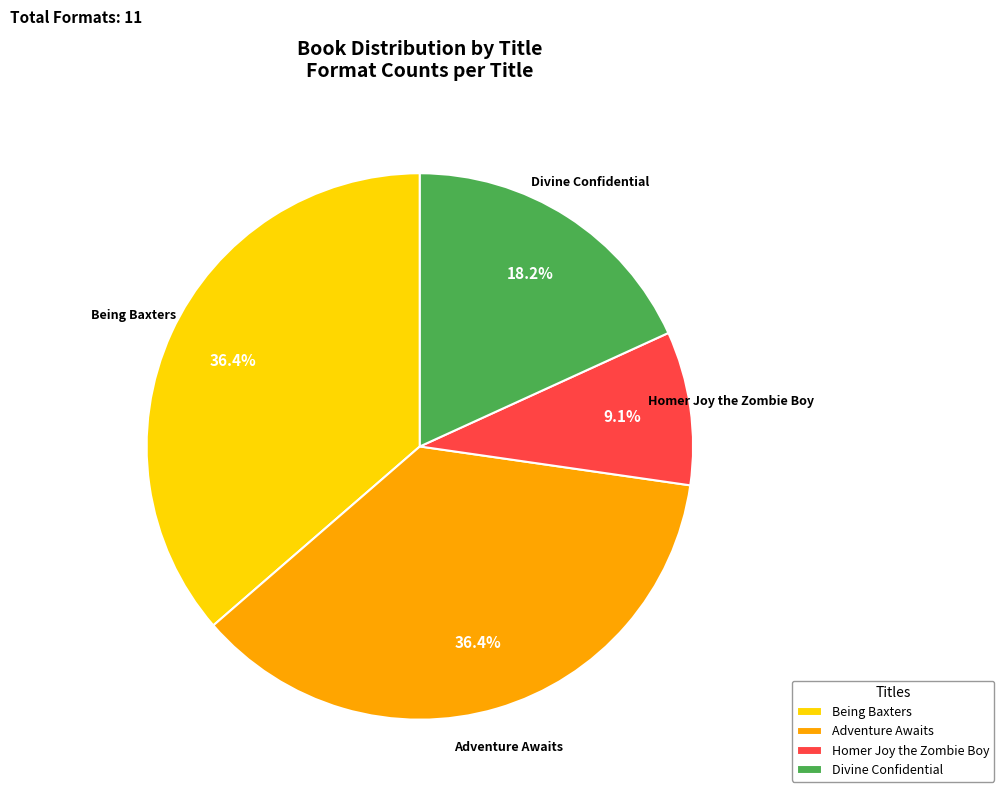

Does any single category account for the majority?

No